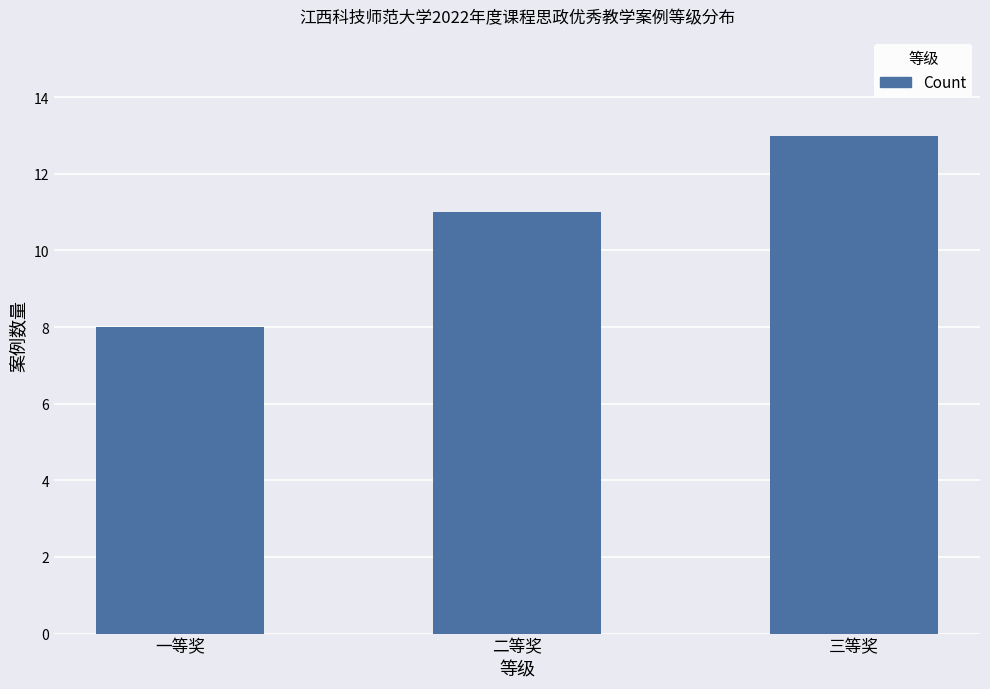

Reading right to left, what are all the values shown in this chart?

13	11	8